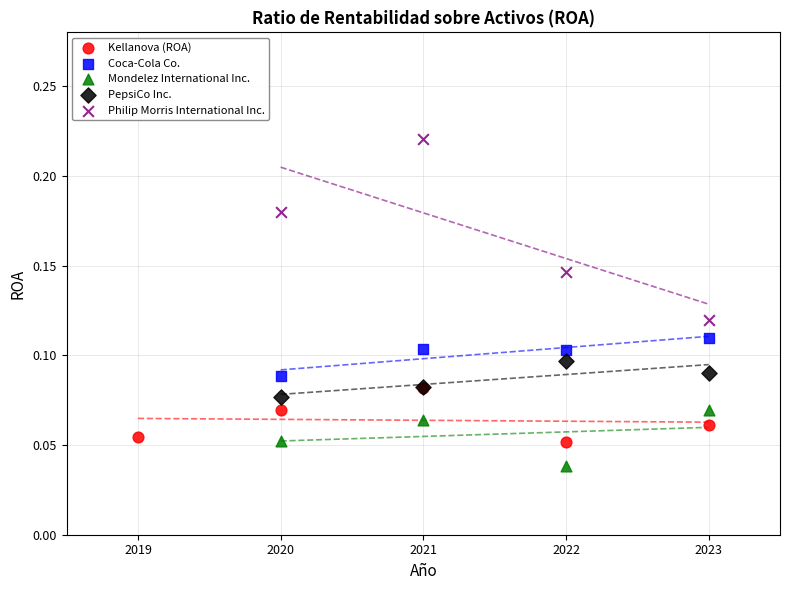

Which series reaches the maximum Y coordinate?

Philip Morris International Inc.